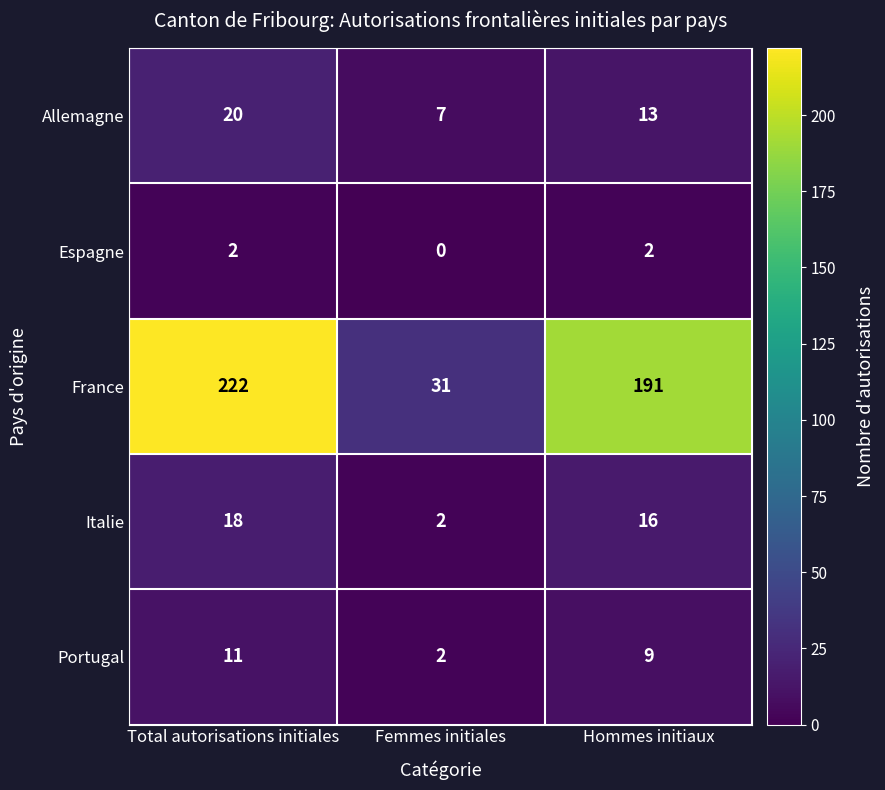

How many series are shown in this chart?

5